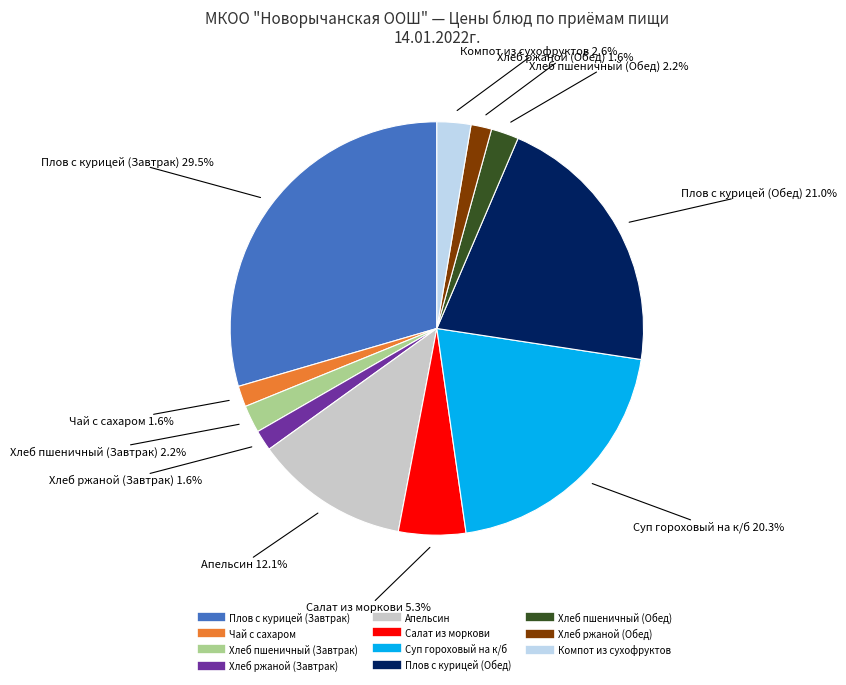

What percentage is the Чай с сахаром slice, to the nearest percent?

2%